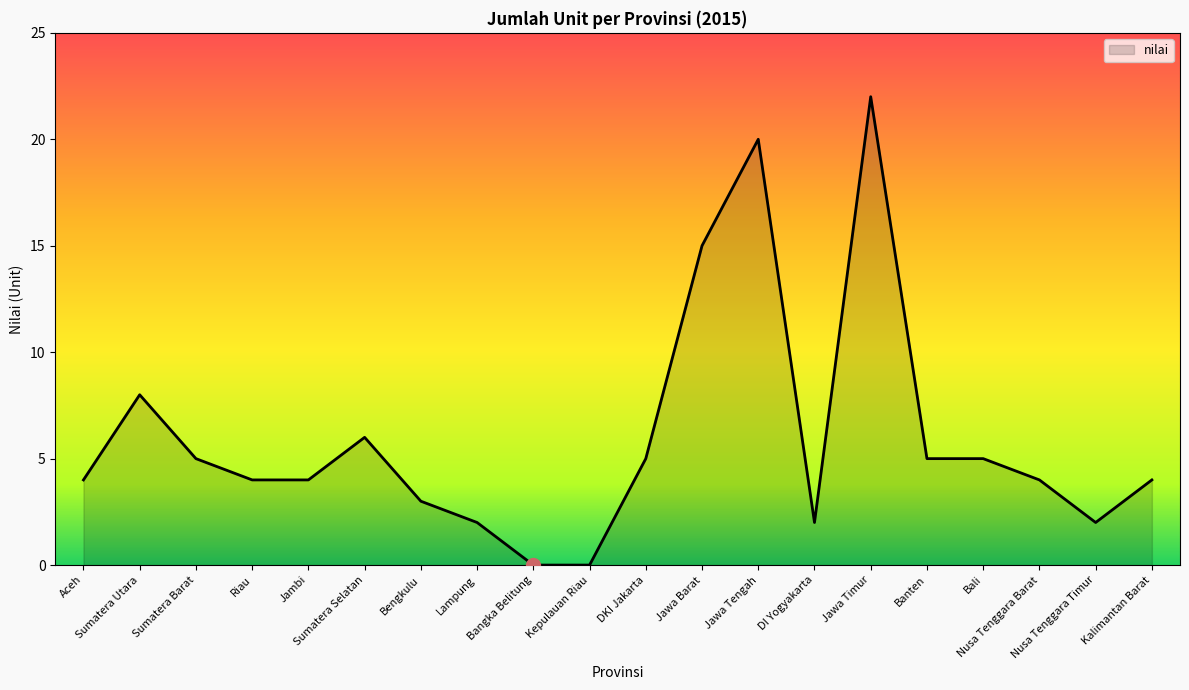

True or false: the data shows 6 at Sumatera Selatan.

True